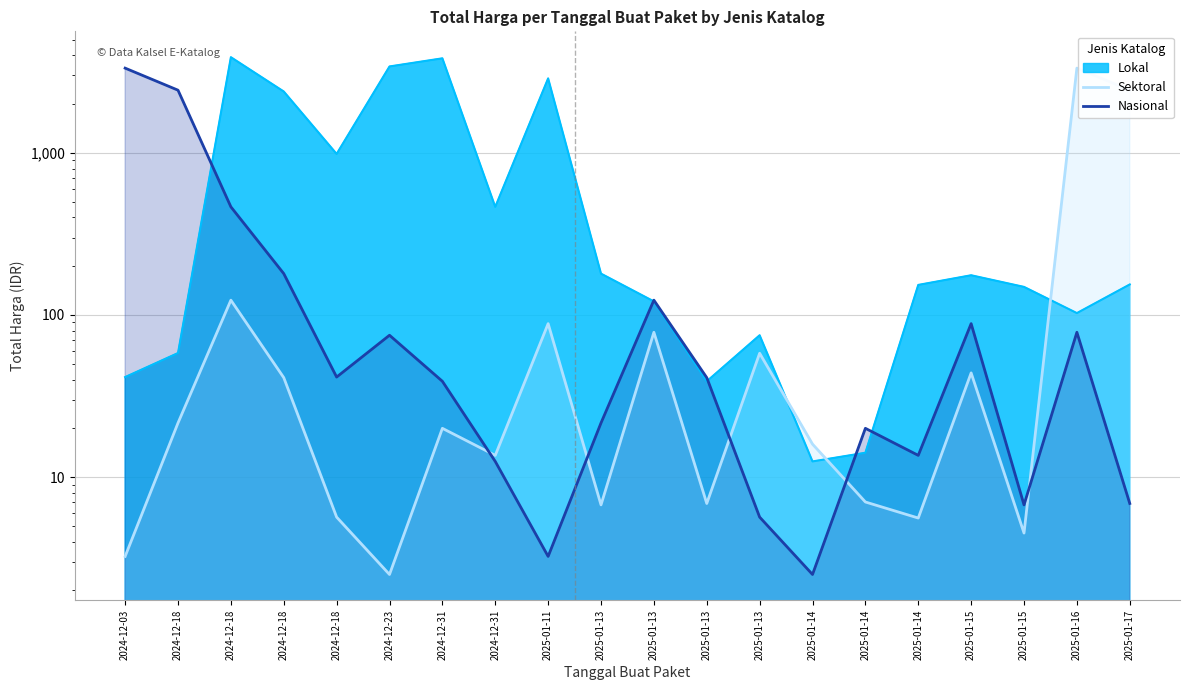

Which series has the largest total across all categories?

Nasional